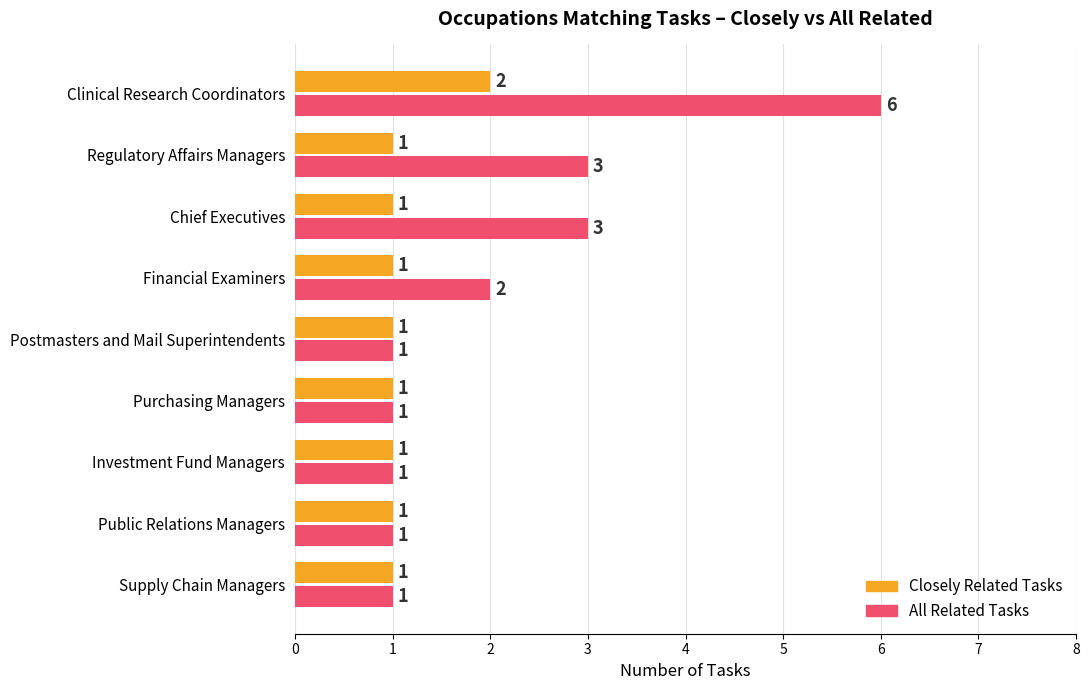

Which label corresponds to the largest value in the chart?

Clinical Research Coordinators